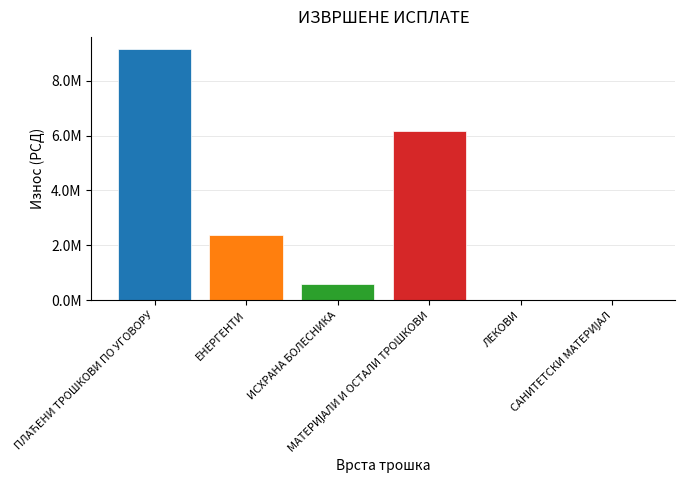

Are the bars horizontal?

No